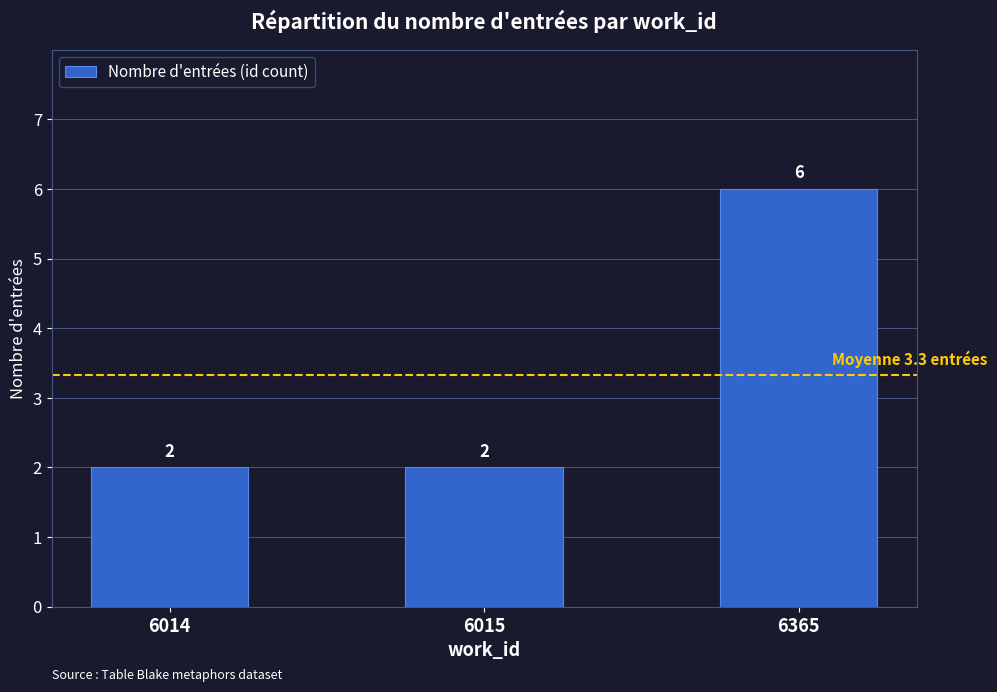

What is the average value?

3